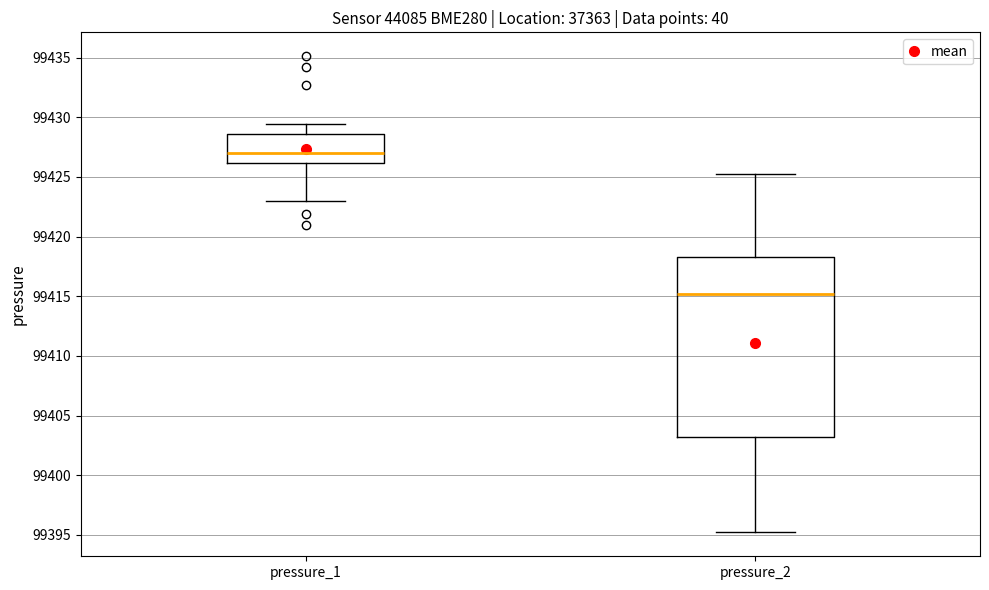

Which box is the tallest, from its lower edge to its upper edge?

pressure_2